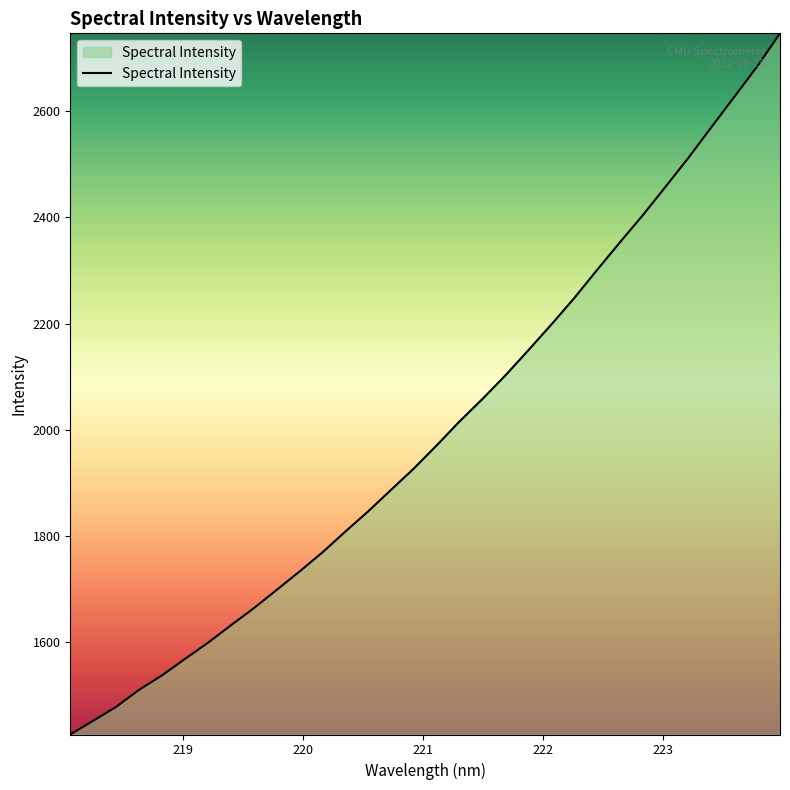

What is the difference between the second highest and second lowest values?

1230.8